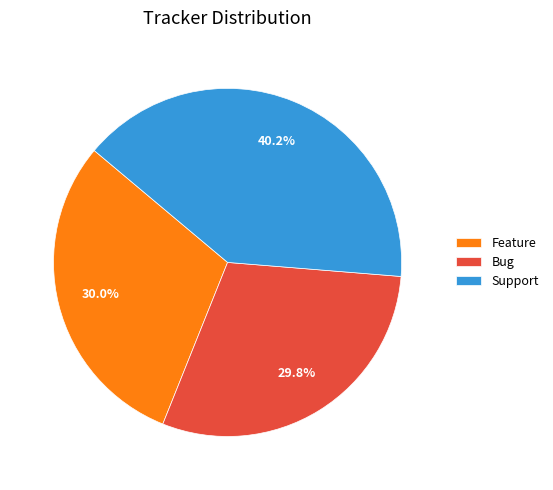

To the nearest percent, what is the combined percentage of Support and Bug?

70%